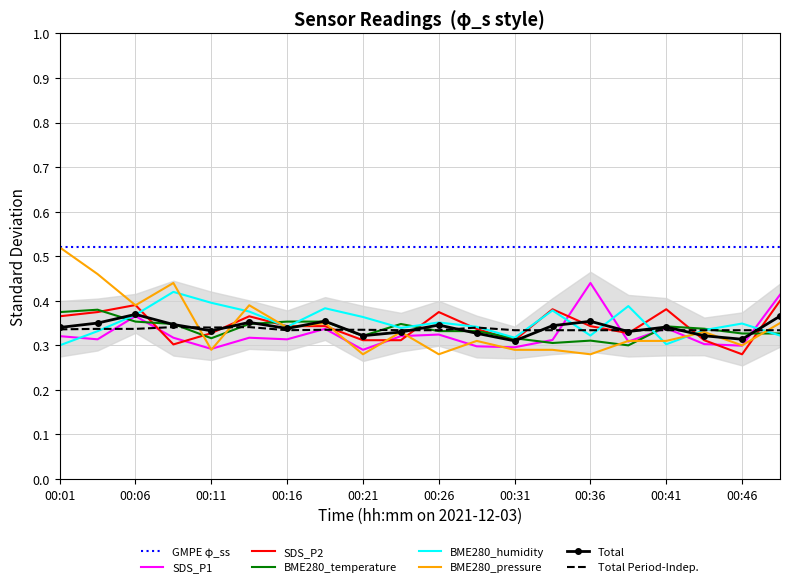

True or false: BME280_humidity and GMPE φ_ss intersect in this chart.

False